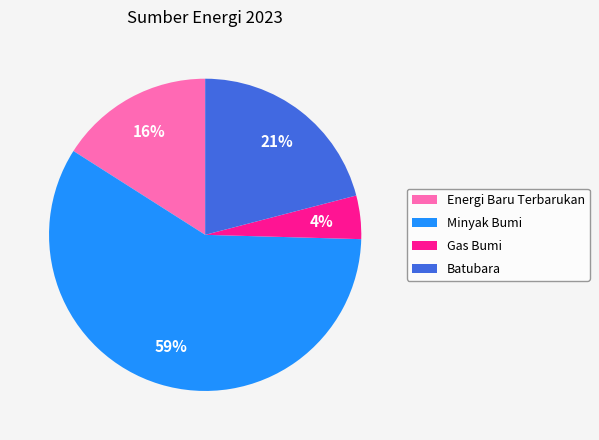

To the nearest percent, what is the difference between the Minyak Bumi and Batubara slice percentages?

38%